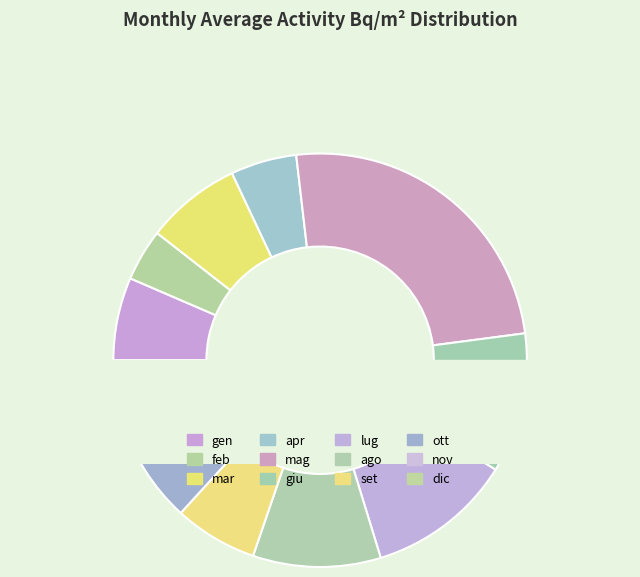

Is there a majority slice in this chart?

No